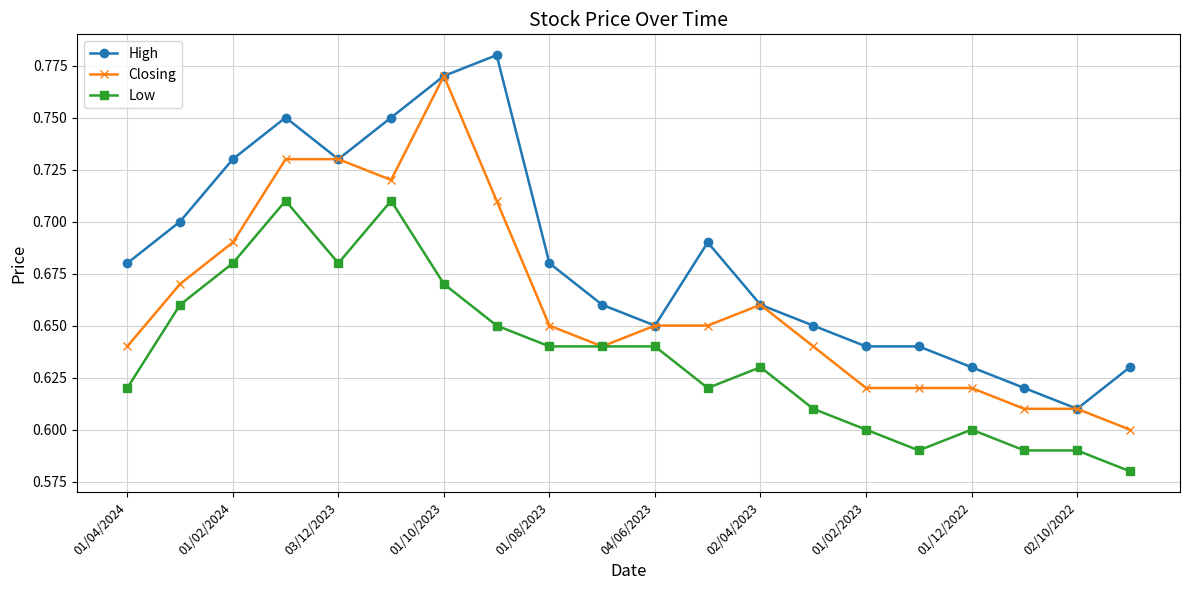

True or false: Low and High intersect in this chart.

False